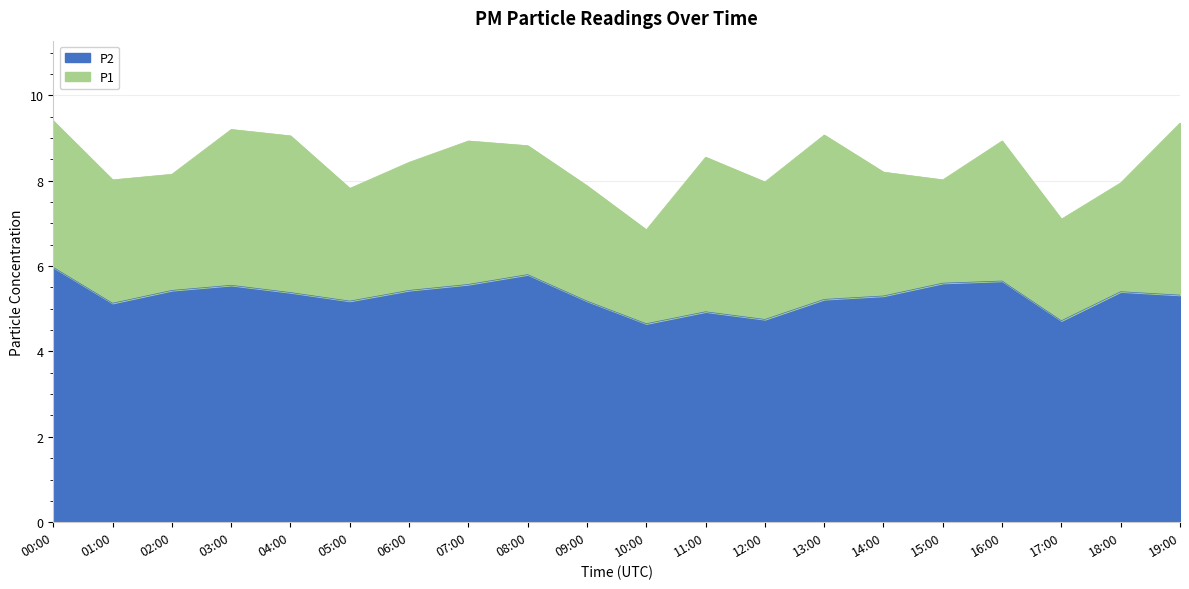

True or false: P2 and P1 intersect in this chart.

False